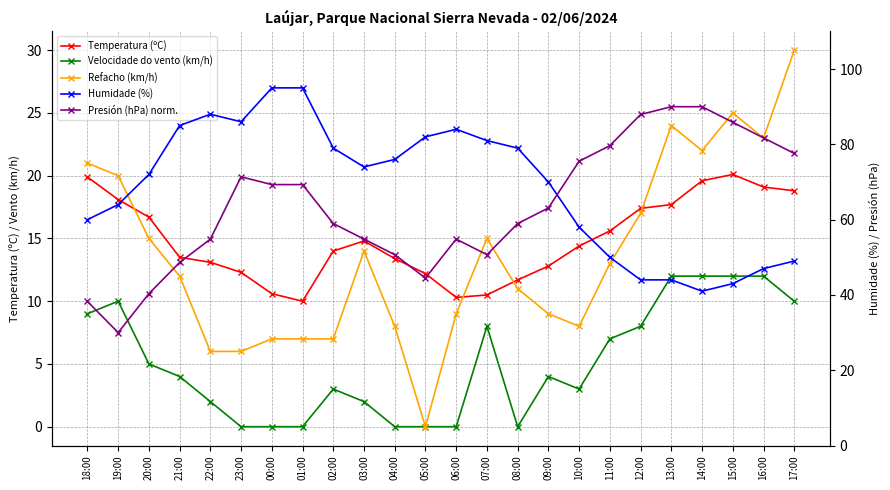

Is the value of Presión (hPa) norm. at 05:00 greater than the value of Humidade (%) at 01:00?

No